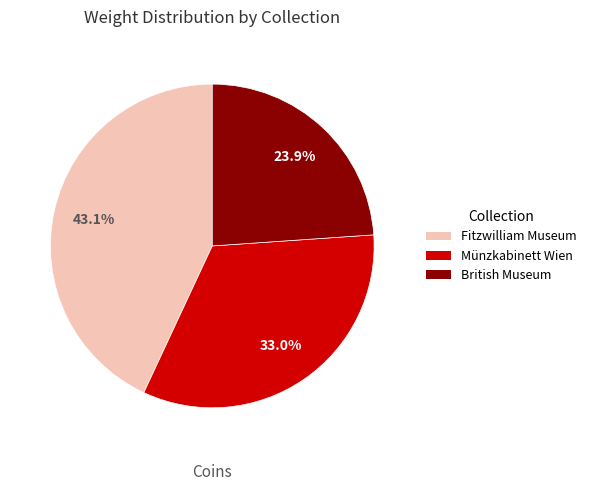

Which slice is the largest?

Fitzwilliam Museum